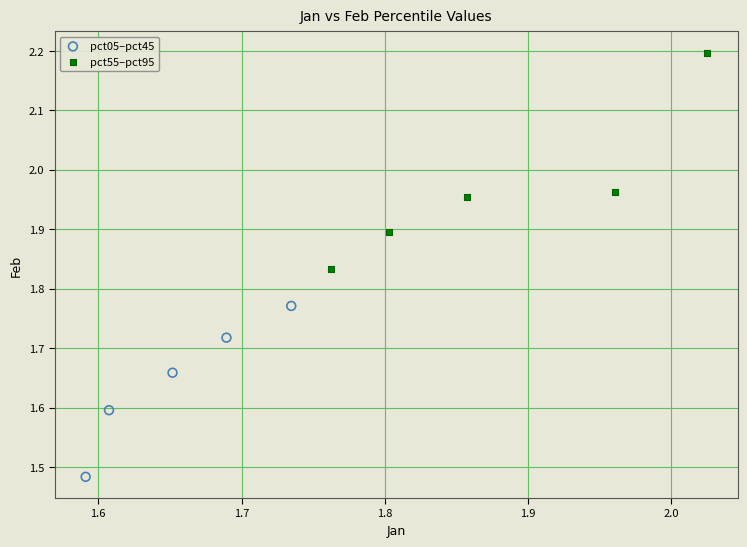

Which series reaches the maximum Y coordinate?

pct55–pct95